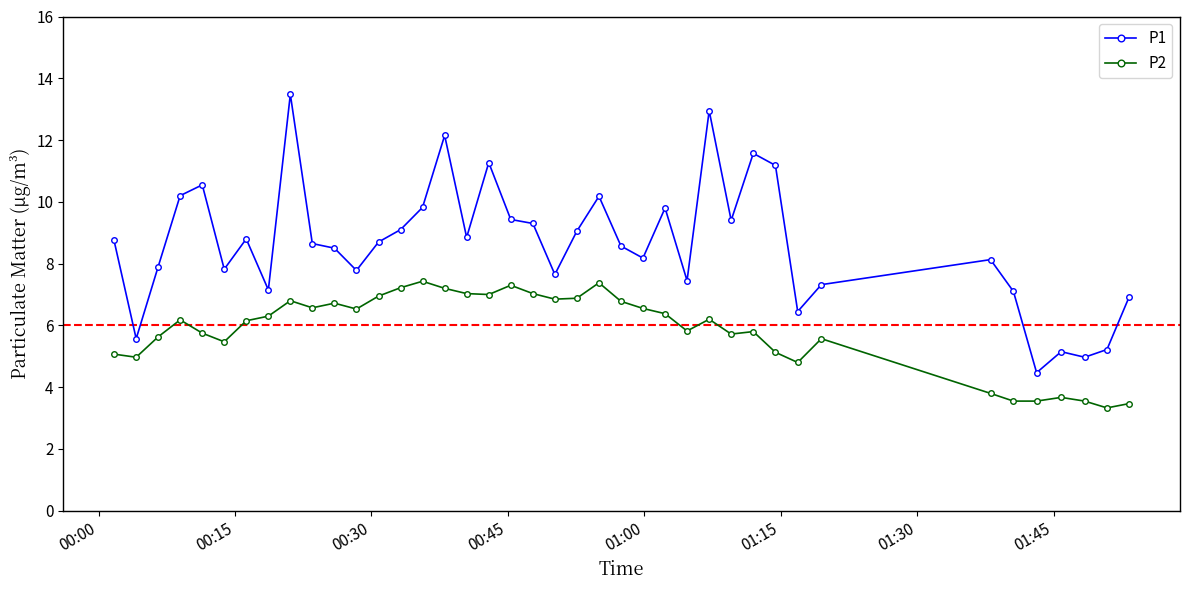

Which series has the largest range (max minus min)?

P1